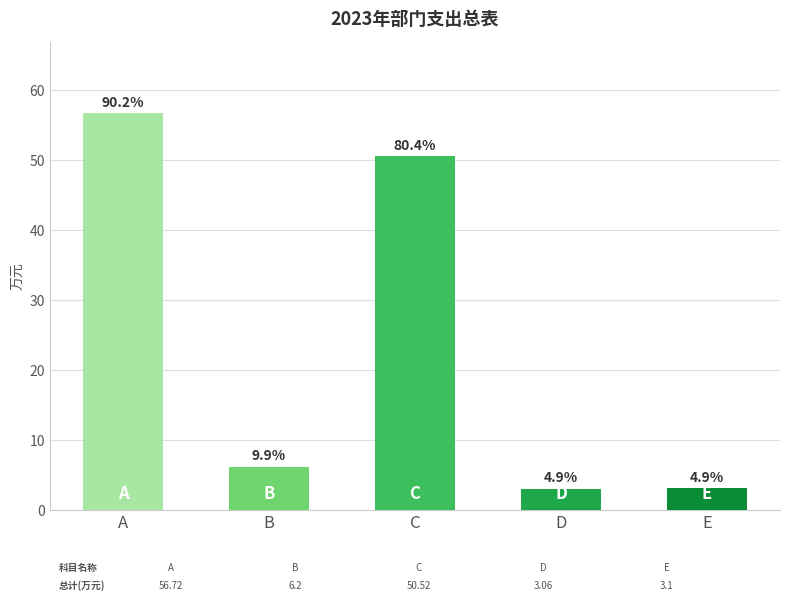

At which label is the value closest to 29?

C